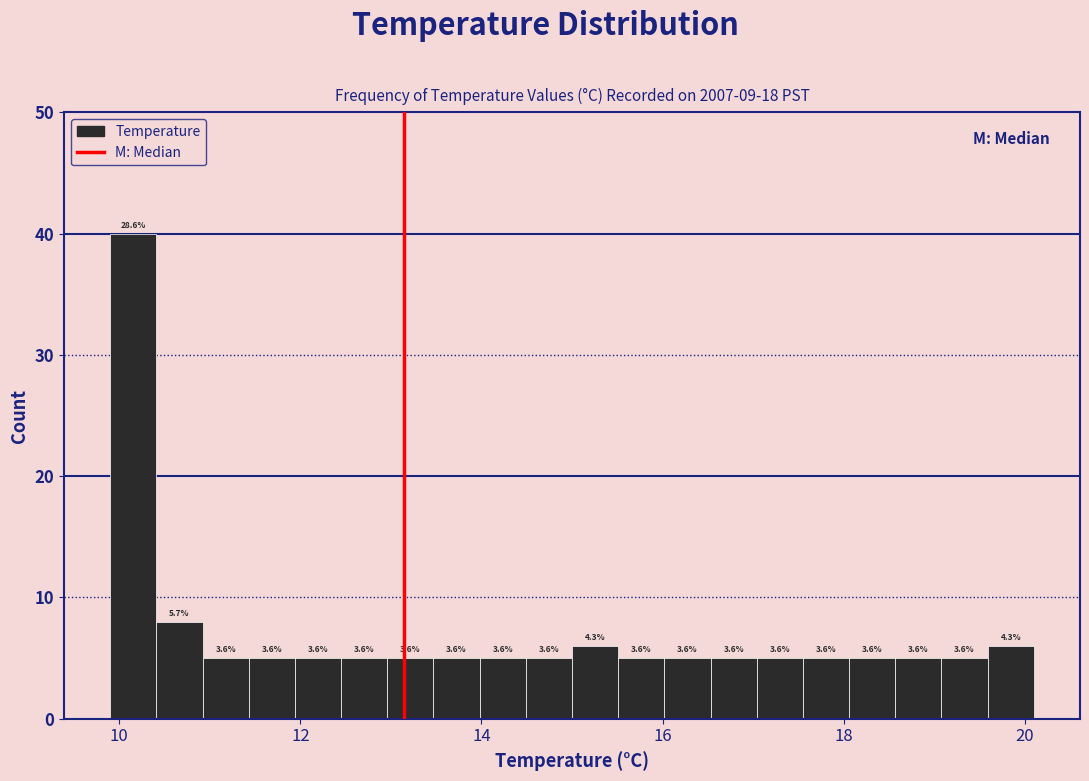

Around what value on the x-axis is the tallest bar? Give the approximate position of its centre, as read against the axis.

10.2